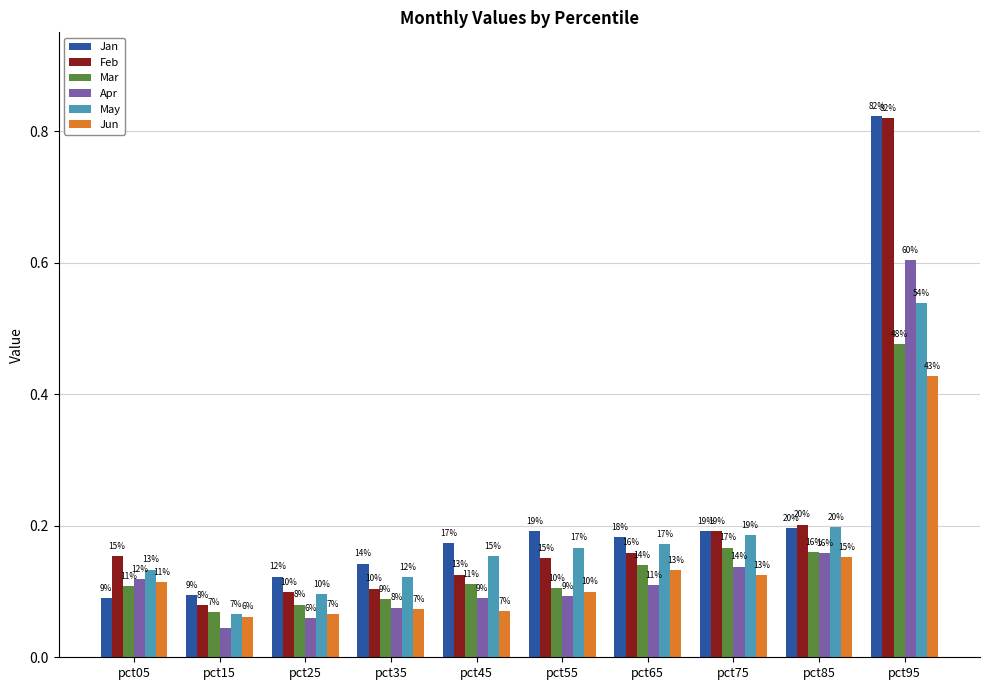

At how many categories does at least one series exceed 0?

10